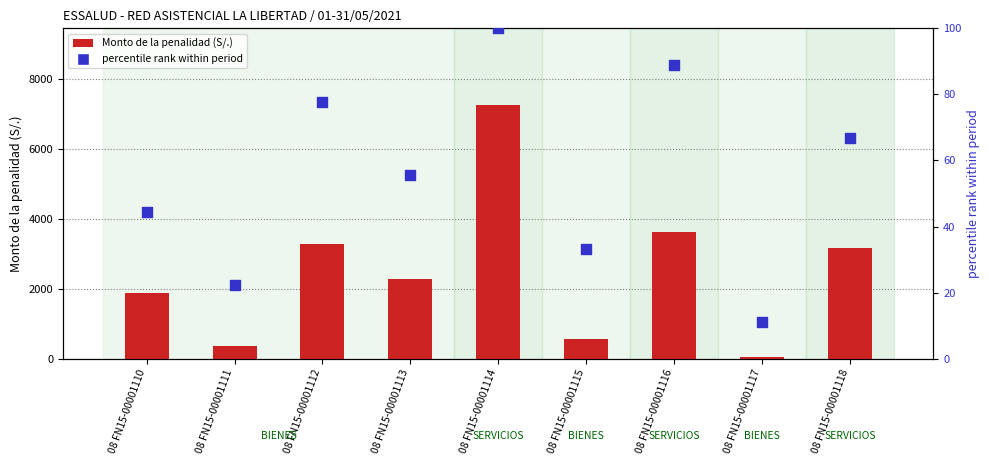

At which category is the sum across all series the highest?

08 FN15-00001114